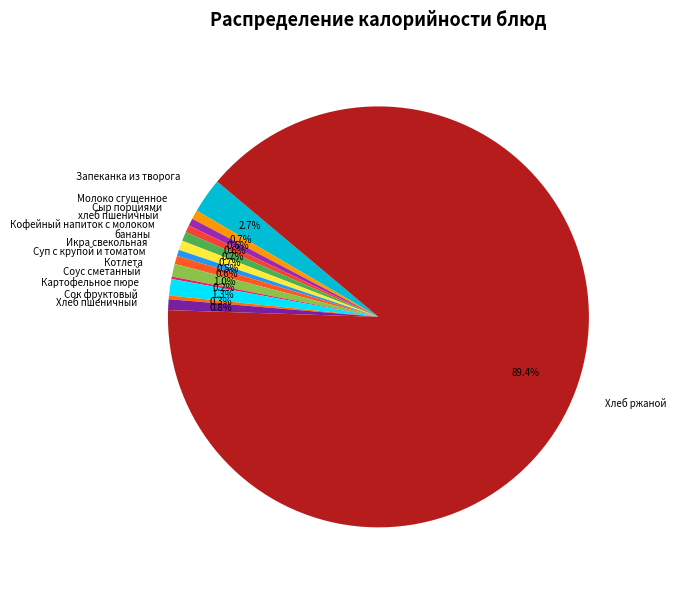

What percentage do Кофейный напиток с молоком and Суп с крупой и томатом together represent?

1.3%